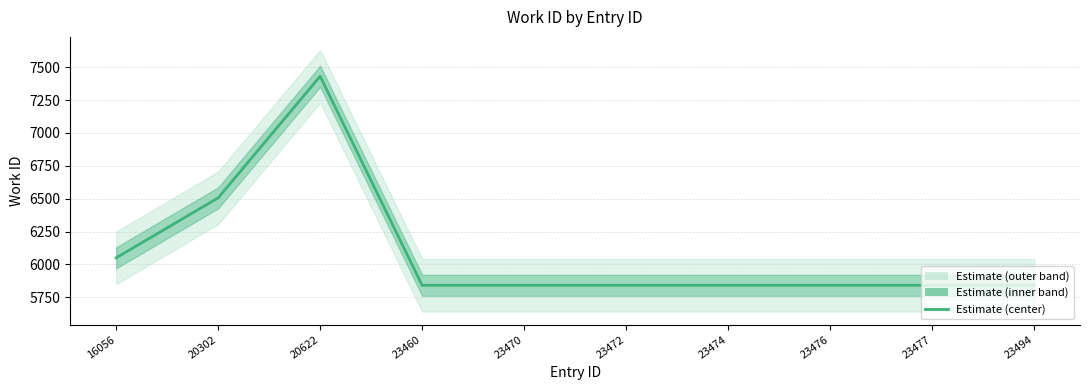

What is the sum of all values?

60874